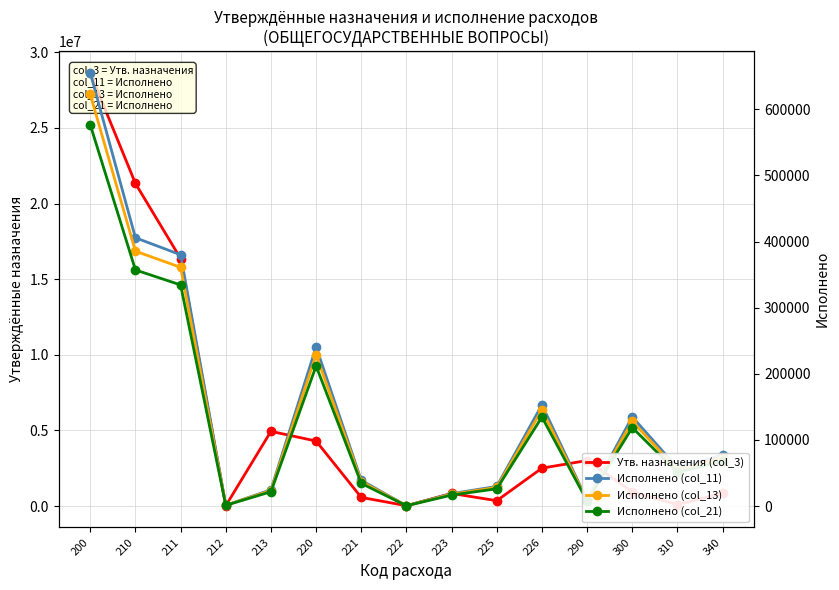

Reading left to right, list all the values displayed in this chart.

Утв. назначения (col_3): 28642092.0	21329373.2	16365889.4	22500.0	4940983.8	4300348.8	573920.0	25960.0	835537.0	356800.0	2508131.8	3012370.0	945037.0	100000.0	845037.0
Исполнено (col_11): 655160.7	405724.0	379997.6	1200.0	24526.4	240691.7	38844.7	460.0	18776.8	29635.9	152974.4	8745.0	134848.0	57721.0	77127.0
Исполнено (col_13): 622402.7	385437.8	360997.7	1140.0	23300.1	228657.2	36902.4	437.0	17838.0	28154.1	145325.7	8307.8	128105.6	54834.9	73270.6
Исполнено (col_21): 576541.4	357037.1	334397.9	1056.0	21583.2	211808.7	34183.3	404.8	16523.6	26079.6	134617.5	7695.6	118666.2	50794.5	67871.8